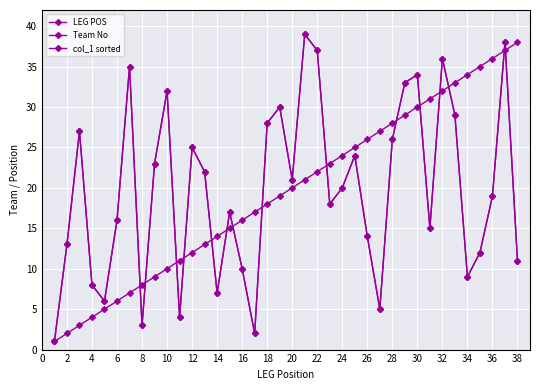

Reading left to right, transcribe all the data shown in this chart.

LEG POS: 1	2	3	4	5	6	7	8	9	10	11	12	13	14	15	16	17	18	19	20	21	22	23	24	25	26	27	28	29	30	31	32	33	34	35	36	37	38
Team No: 1	13	27	8	6	16	35	3	23	32	4	25	22	7	17	10	2	28	30	21	39	37	18	20	24	14	5	26	33	34	15	36	29	9	12	19	38	11
col_1 sorted: 1	13	27	8	6	16	35	3	23	32	4	25	22	7	17	10	2	28	30	21	39	37	18	20	24	14	5	26	33	34	15	36	29	9	12	19	38	11